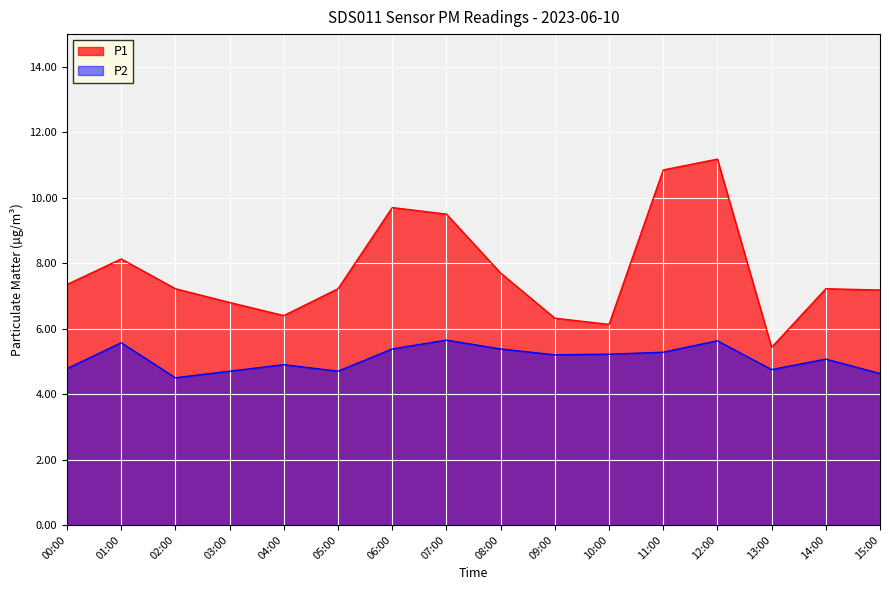

List the labels in order of P1 value, largest first.

12:00, 11:00, 06:00, 07:00, 01:00, 08:00, 00:00, 02:00, 05:00, 14:00, 15:00, 03:00, 04:00, 09:00, 10:00, 13:00